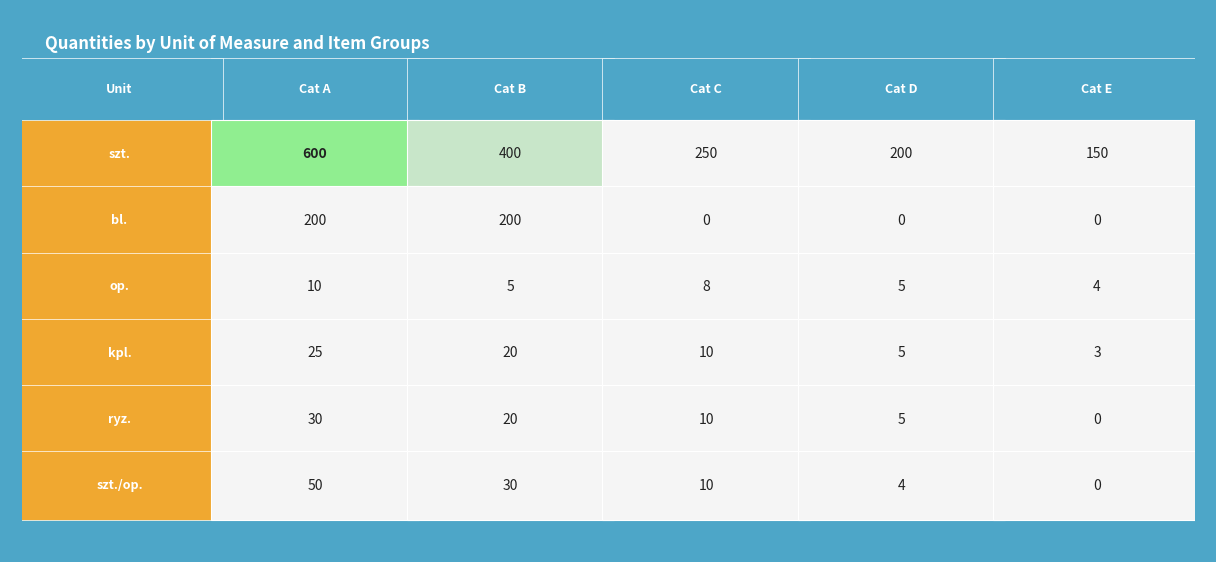

What is the greatest value displayed?

600